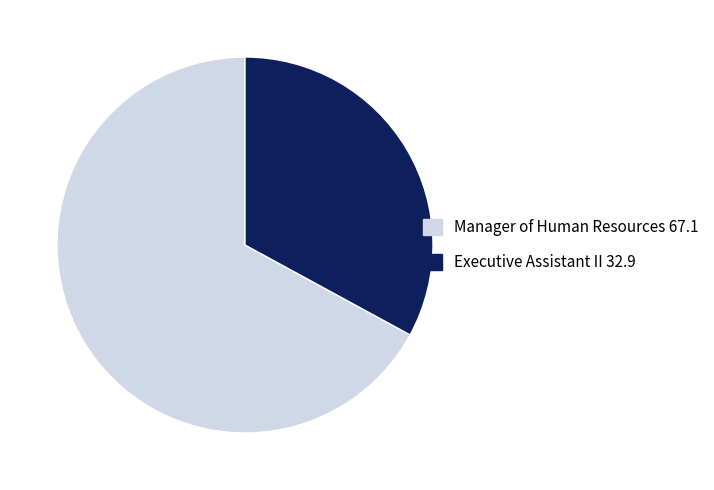

Is the sum of Manager of Human Resources and Executive Assistant II greater than half?

Yes